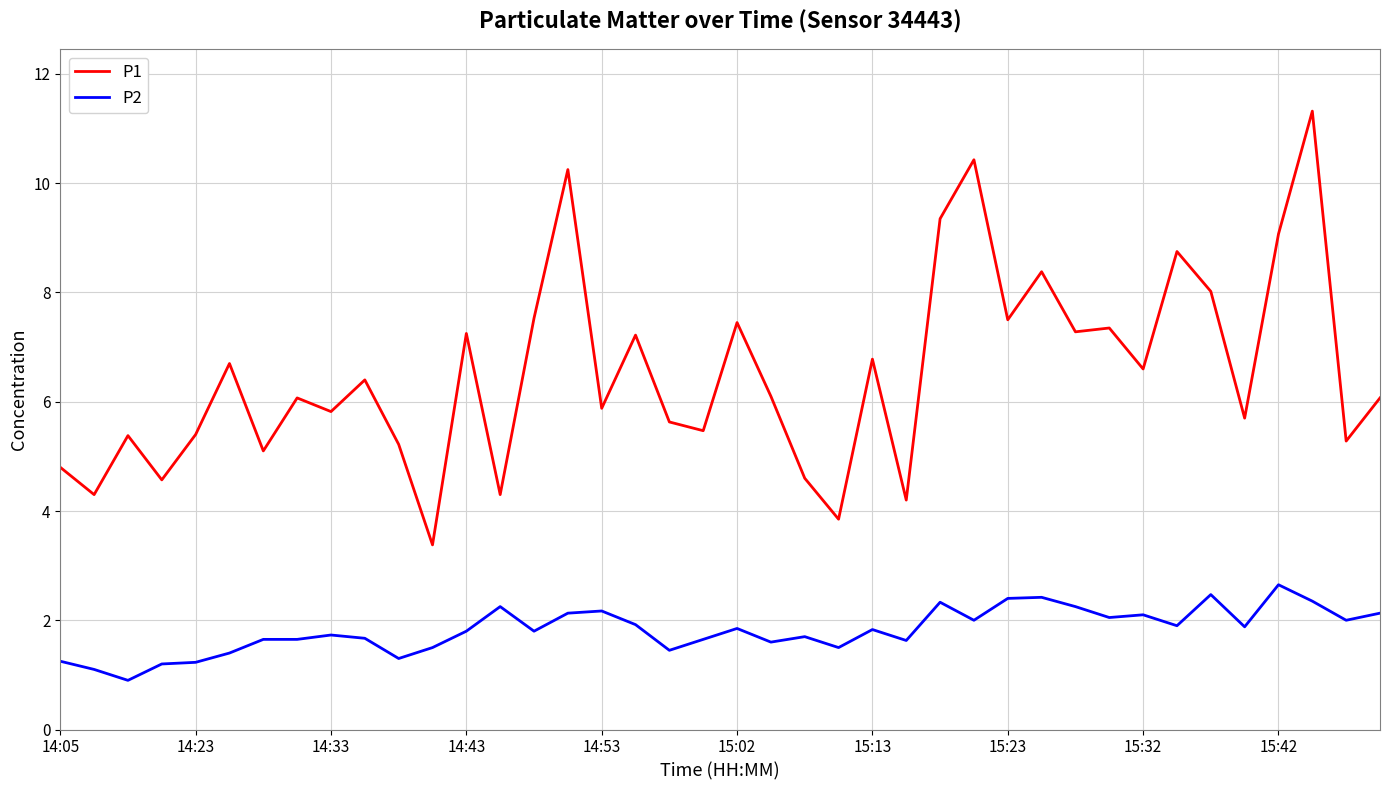

Which series has the largest total across all categories?

P1